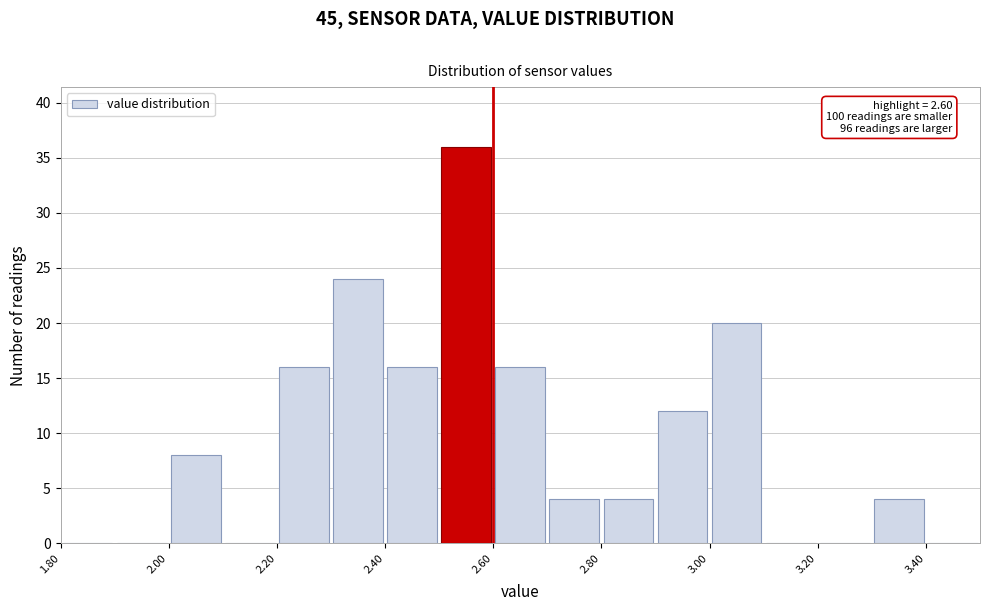

Over which range of the x-axis is the bar tallest?

2.5 to 2.6